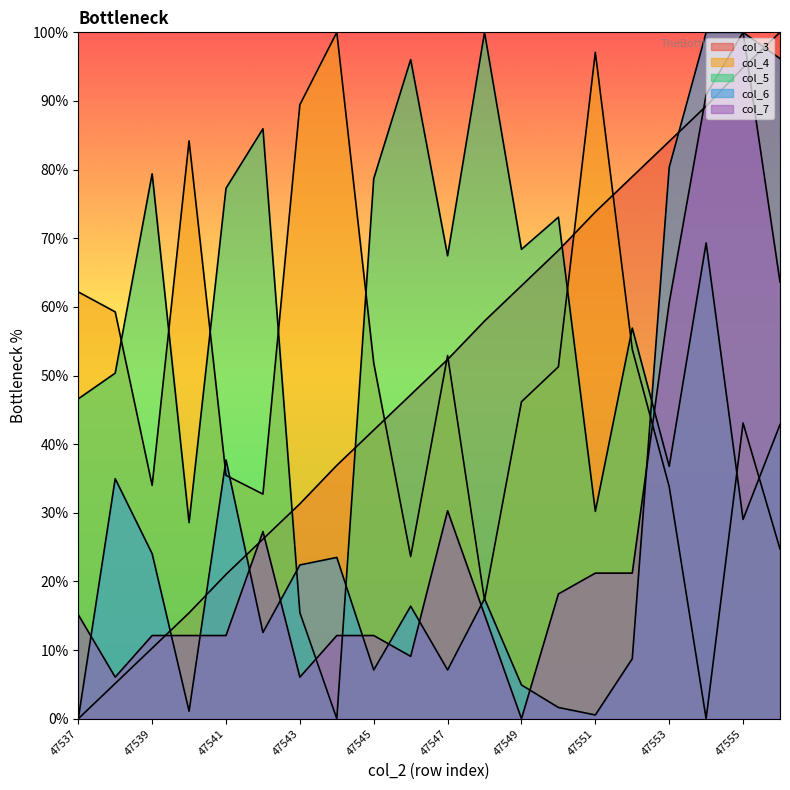

Which series ends up on top after the final intersection of col_6 and col_7?

col_6